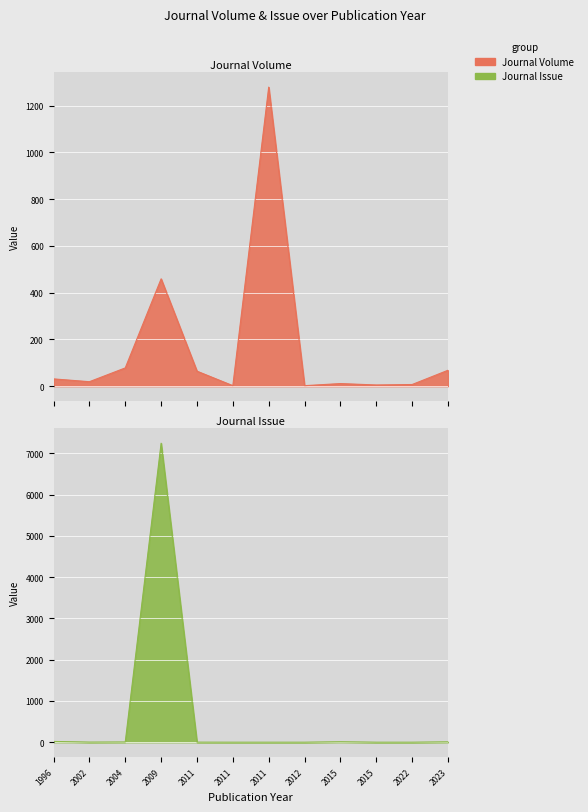

At which category is the sum across all series the highest?

2009